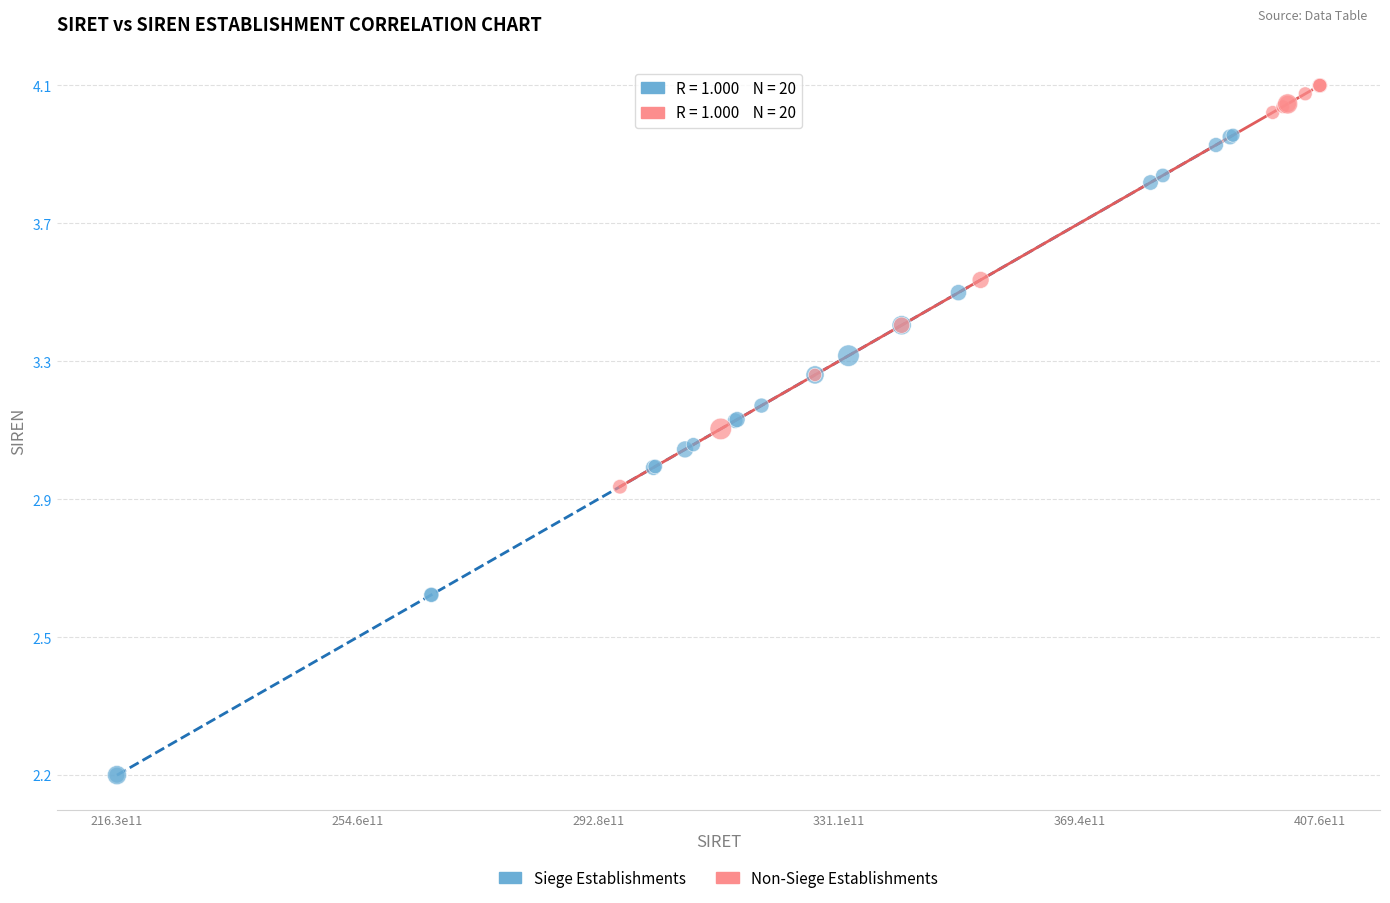

Which series has the widest spread of Y values?

Siege Establishments